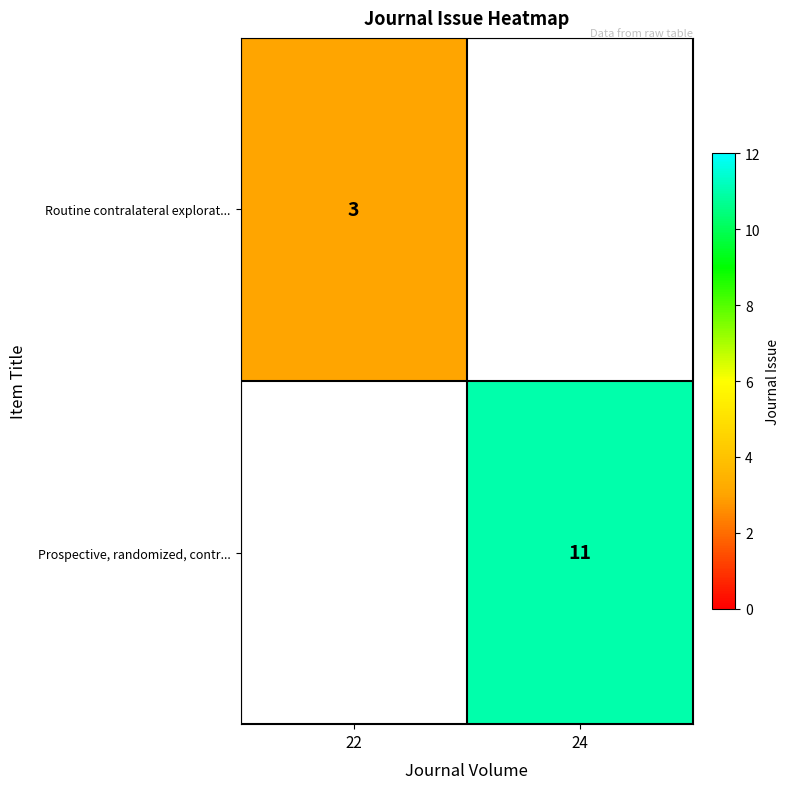

True or false: Routine contralateral explorat... has a value of 3 at 22.

True